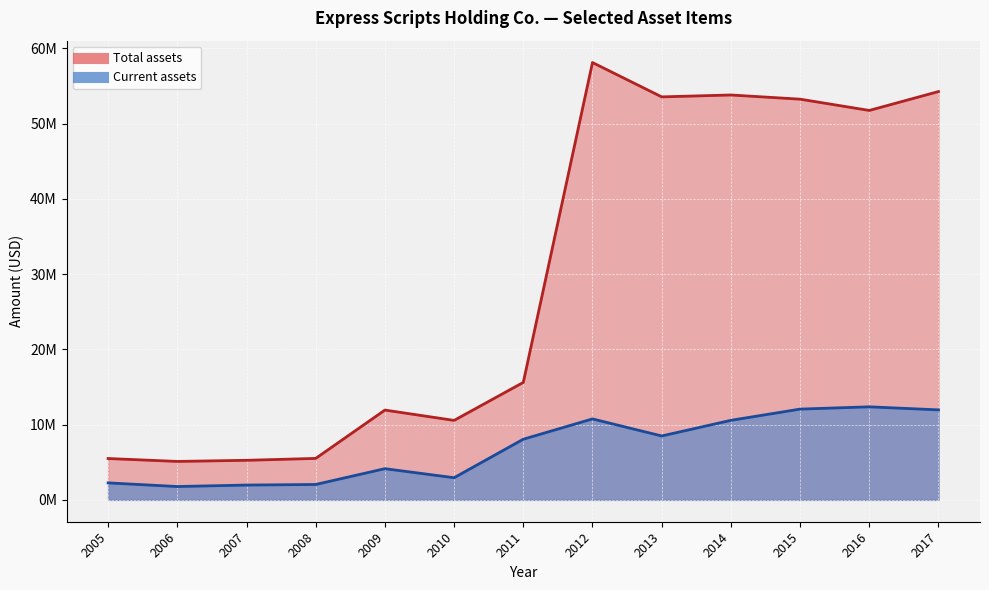

What is the smallest value displayed?

1772100